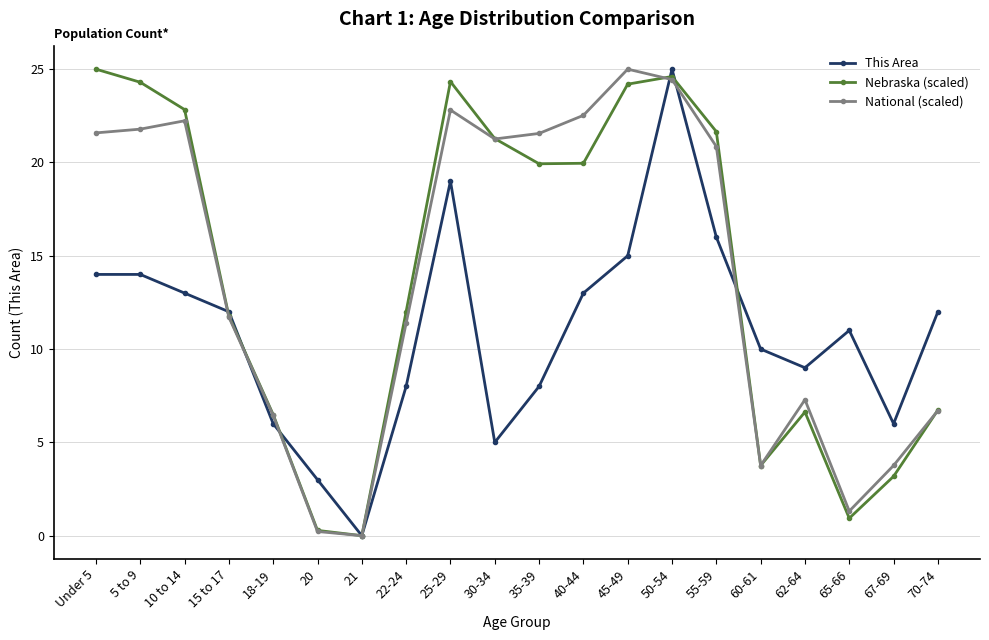

What is the label of the 11th point from the right?

30-34